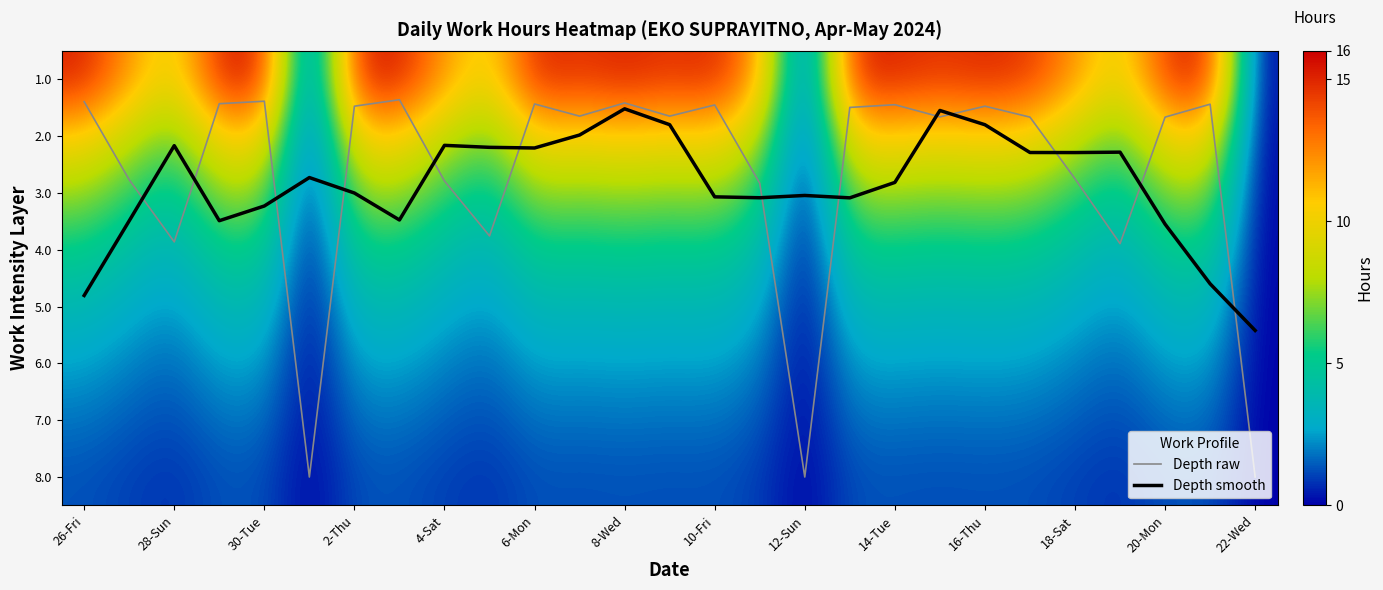

Which series ends up on top after the final intersection of Depth raw and Depth smooth?

Depth raw